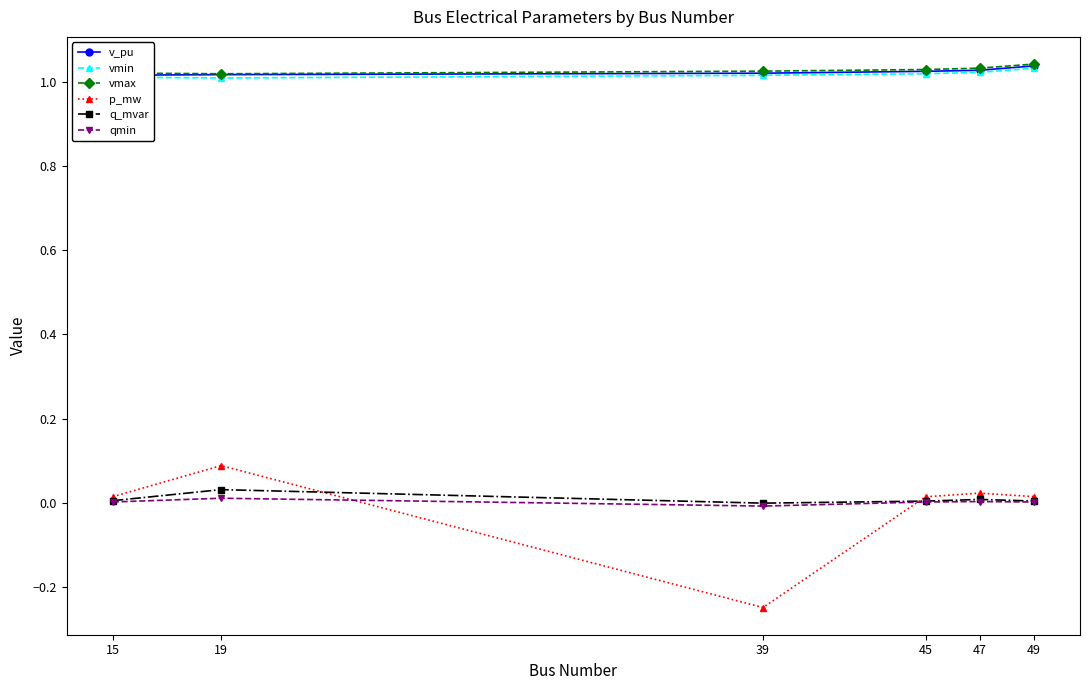

Reading left to right, list all the values displayed in this chart.

v_pu: 1.0	1.0	1.0	1.0	1.0	1.0
vmin: 1.0	1.0	1.0	1.0	1.0	1.0
vmax: 1.0	1.0	1.0	1.0	1.0	1.0
p_mw: 0.0	0.1	-0.2	0.0	0.0	0.0
q_mvar: 0.0	0.0	-0.0	0.0	0.0	0.0
qmin: 0.0	0.0	-0.0	0.0	0.0	0.0